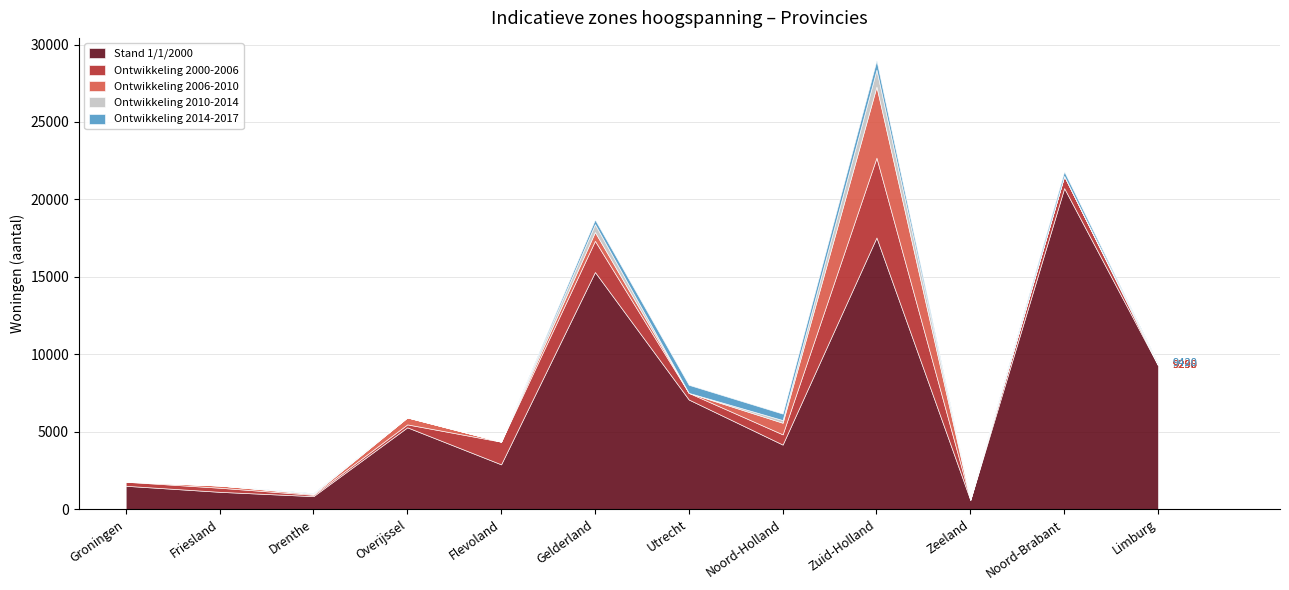

What is the difference between the maximum and minimum values in the Ontwikkeling 2014-2017 series?

790